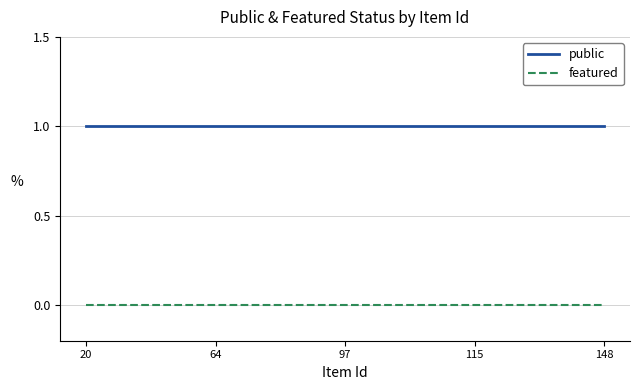

At 97, list the series in order from largest to smallest.

public, featured